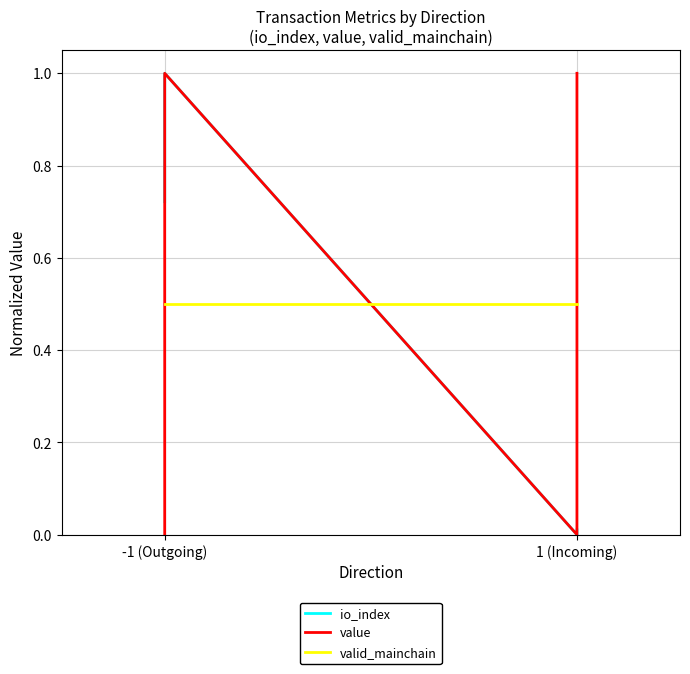

How many times do io_index and valid_mainchain cross each other?

1